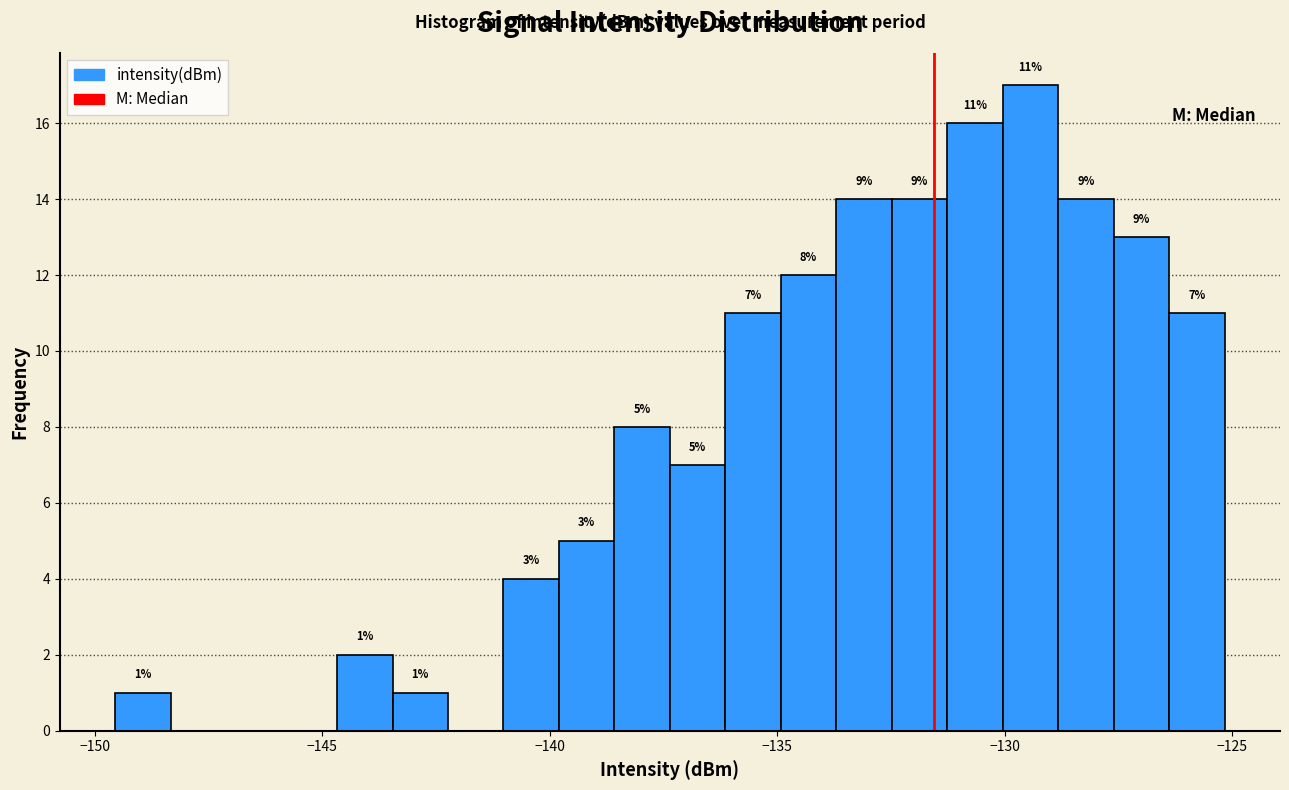

Read against the x-axis, roughly where is the centre of the tallest bar?

-129.5